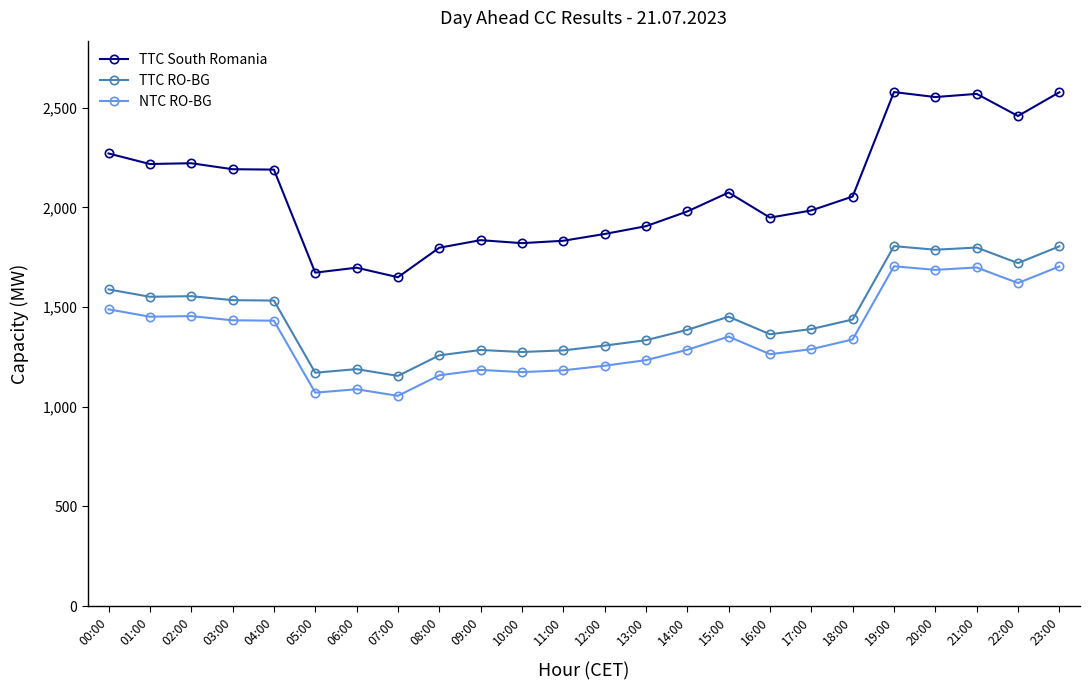

What is the label of the 15th point from the right?

09:00